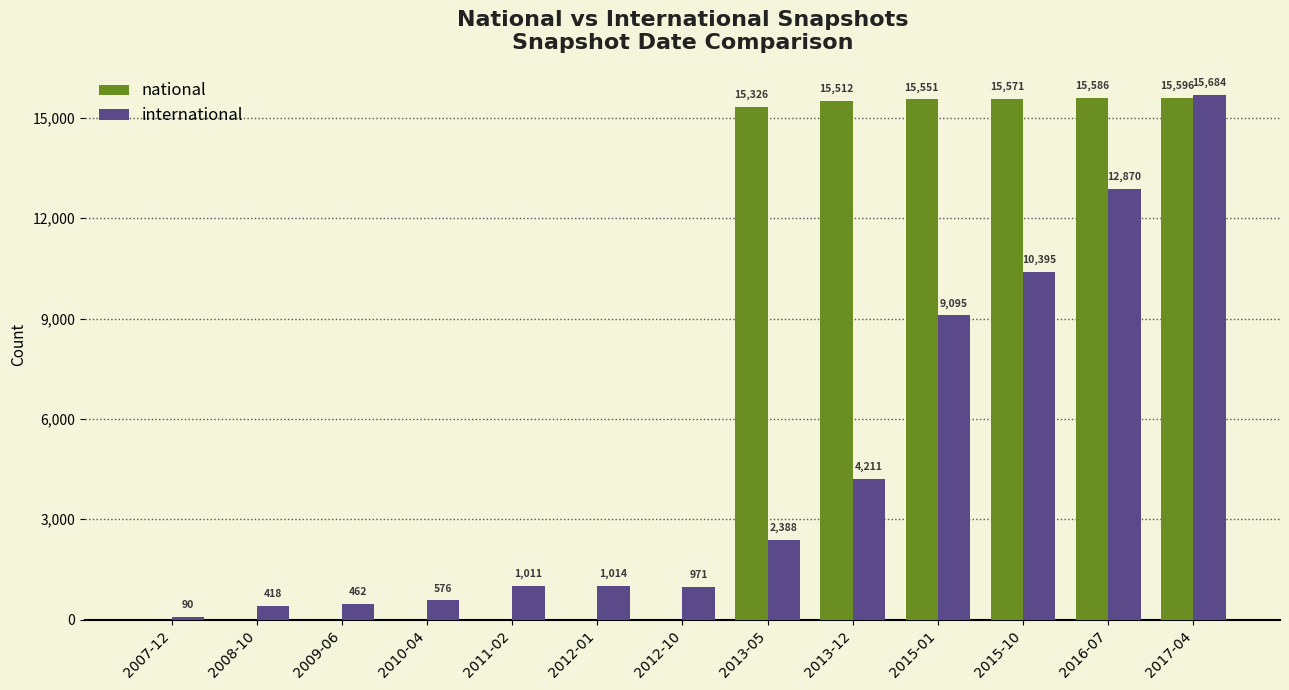

True or false: international has a value of 9095 at 2015-01.

True